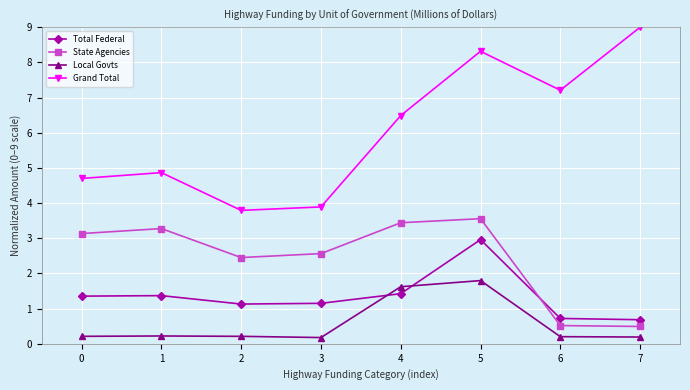

What is the maximum value shown in the chart?

9.0